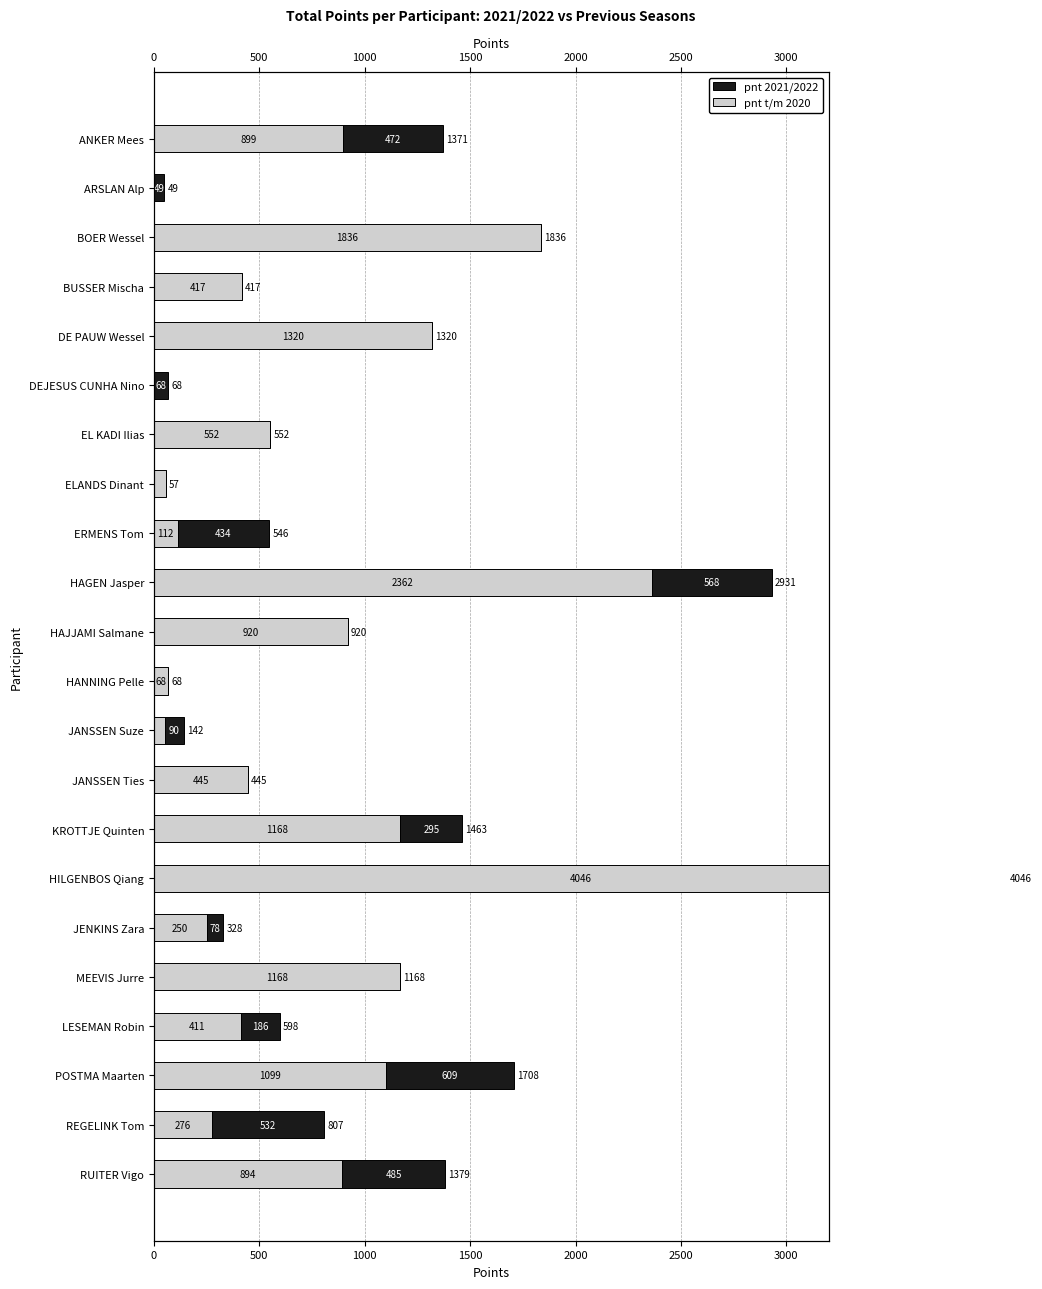

At how many categories does at least one series exceed 2721?

1